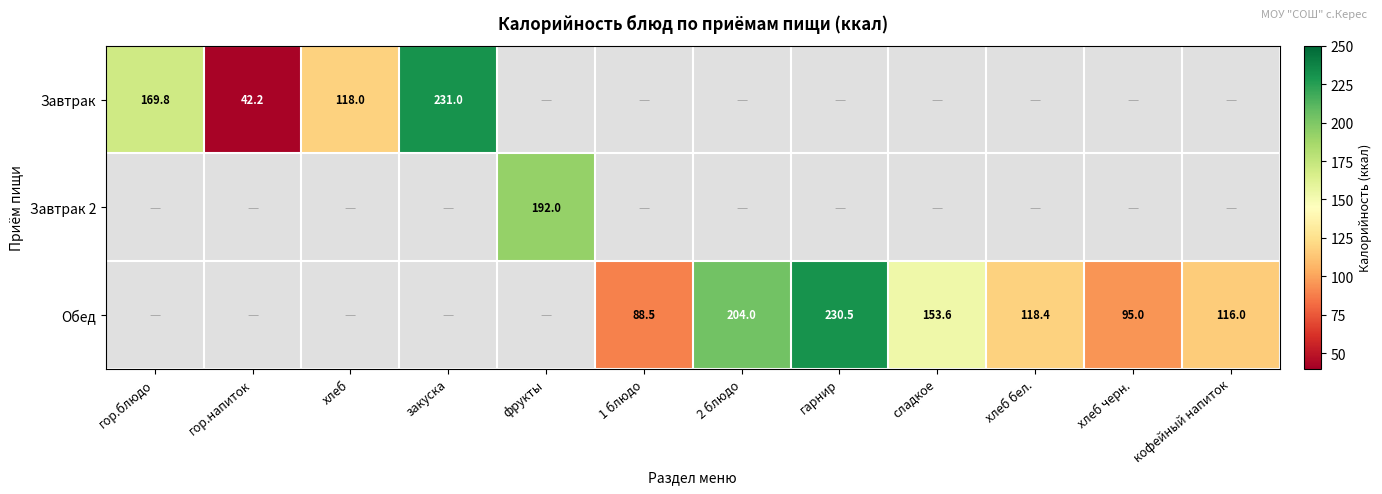

Is it true that Завтрак equals 19.2 at гор.напиток?

False